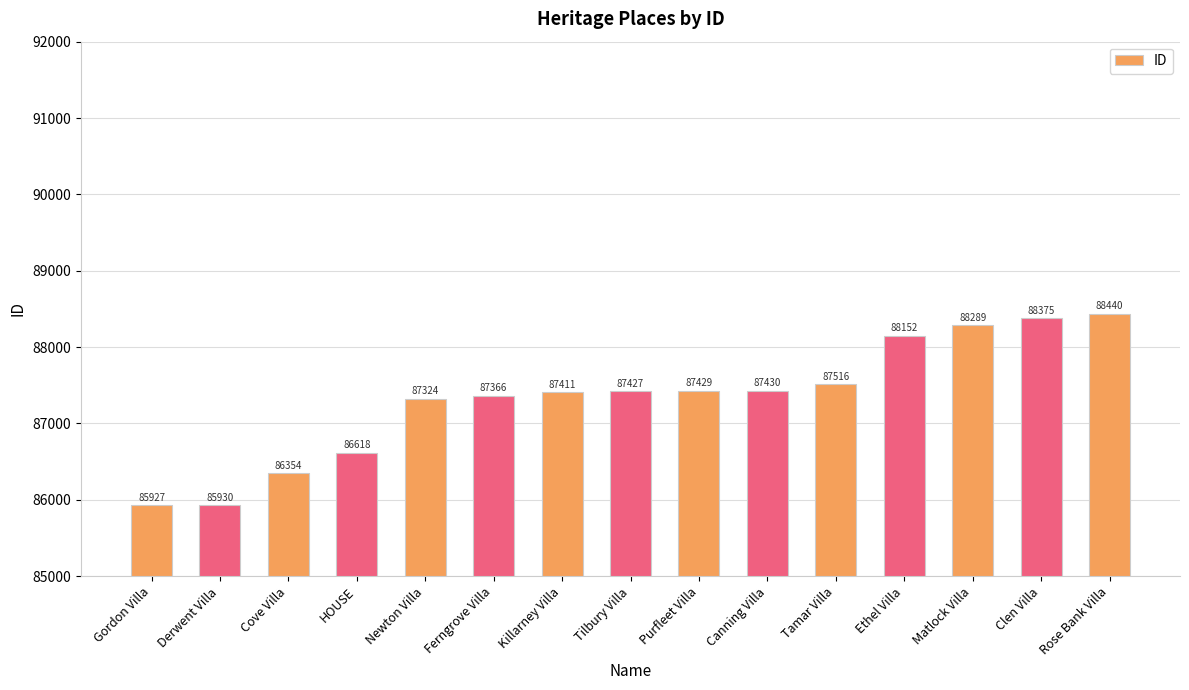

What is the label of the 14th bar from the right?

Derwent Villa